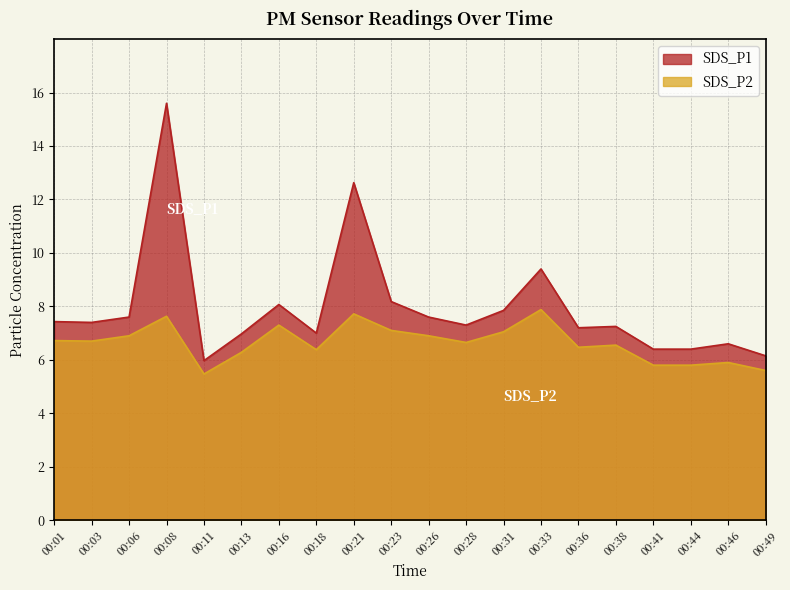

Does the chart display data point markers on the line(s)?

No